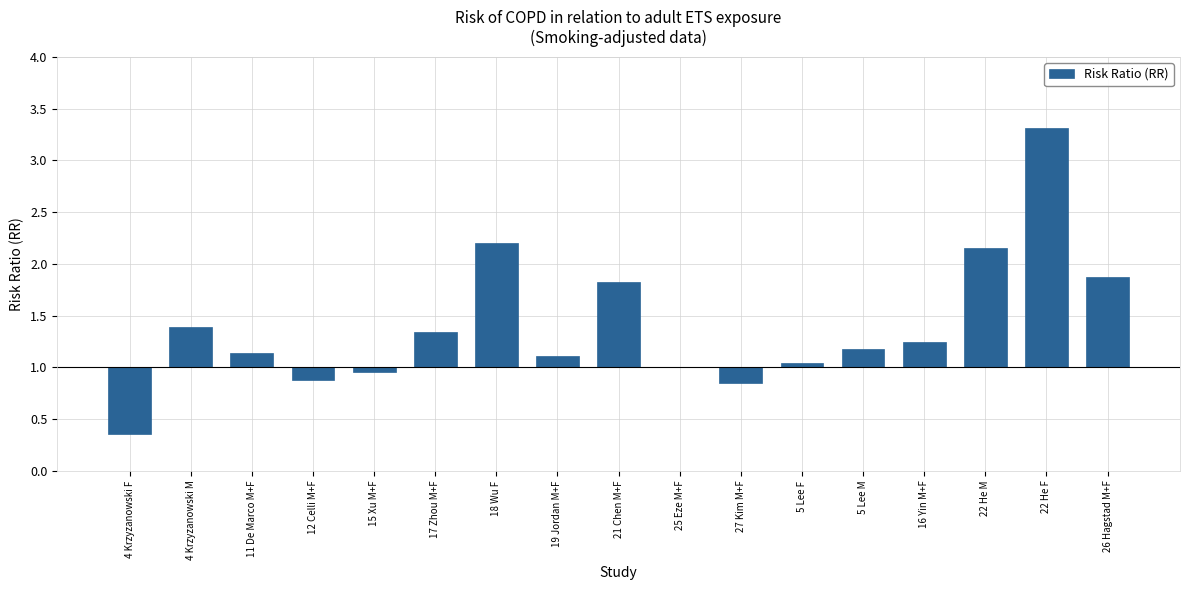

The value at 17 Zhou M+F is 0.5. True or false?

False